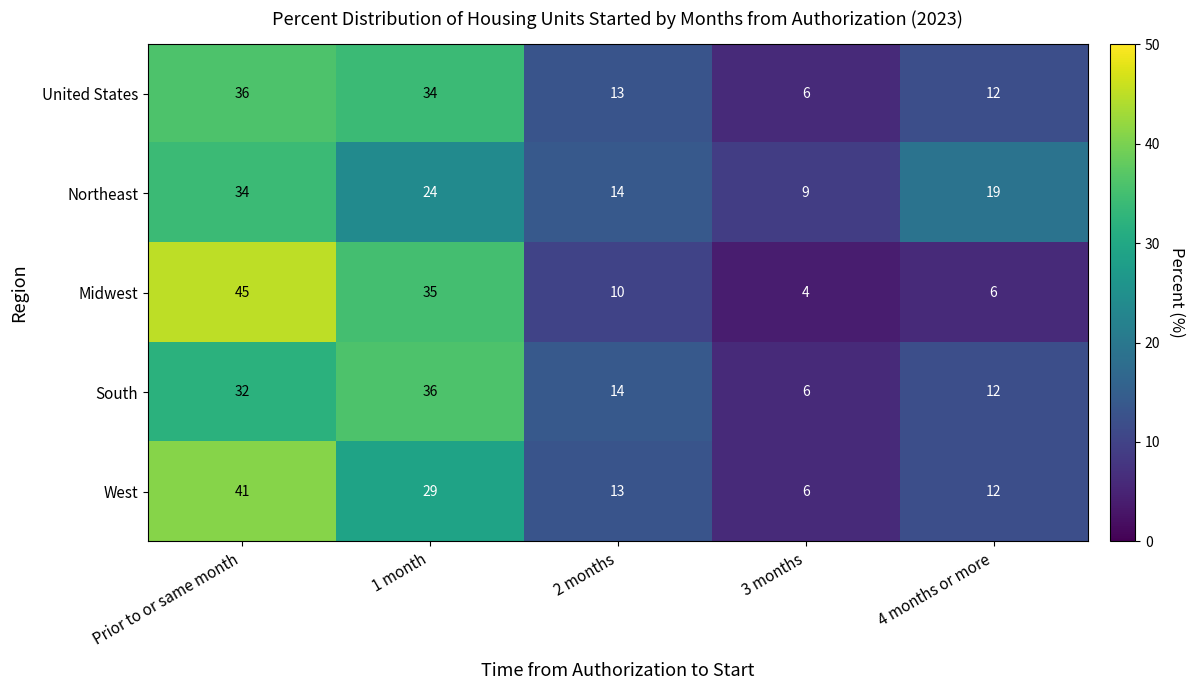

Reading right to left, extract all data points from this chart.

United States: 4 months or more=12	3 months=6	2 months=13	1 month=34	Prior to or same month=36
Northeast: 4 months or more=19	3 months=9	2 months=14	1 month=24	Prior to or same month=34
Midwest: 4 months or more=6	3 months=4	2 months=10	1 month=35	Prior to or same month=45
South: 4 months or more=12	3 months=6	2 months=14	1 month=36	Prior to or same month=32
West: 4 months or more=12	3 months=6	2 months=13	1 month=29	Prior to or same month=41